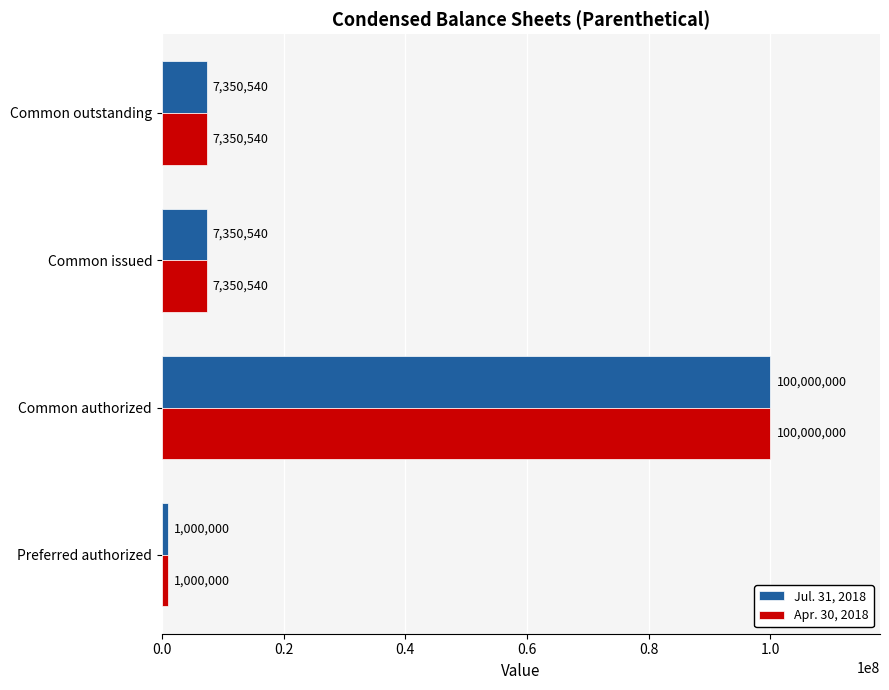

What is the difference between the maximum and second lowest values in the Apr. 30, 2018 series?

92649460